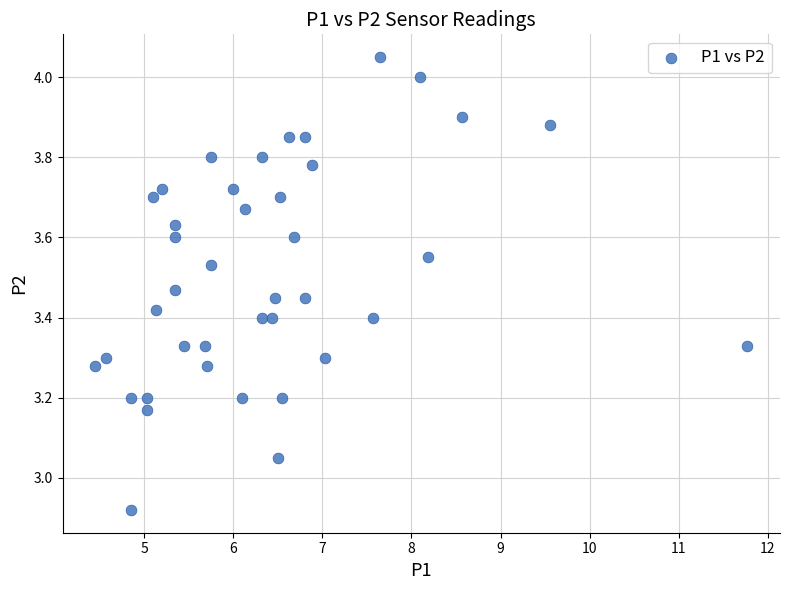

What is the range of Y values (max minus min)?

1.1